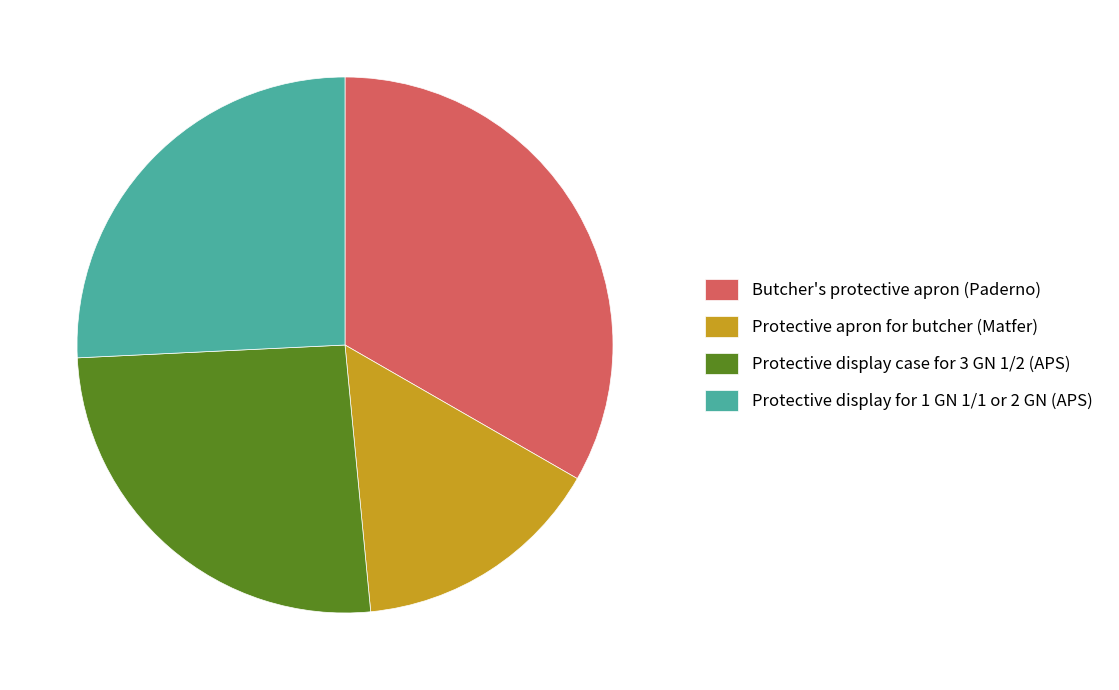

The Butcher's protective apron (Paderno) slice represents 33% of the pie. True or false?

True